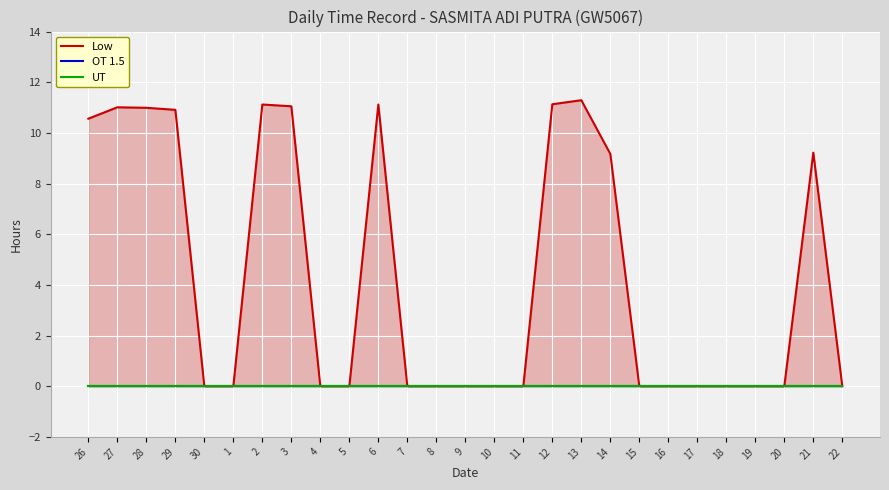

Is the value of Low at 5 greater than the value of OT 1.5 at 6?

No